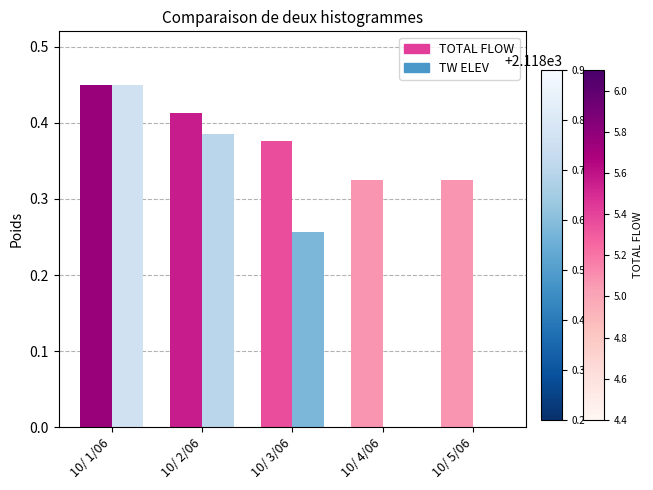

At which label does TOTAL FLOW reach its peak?

10/ 1/06